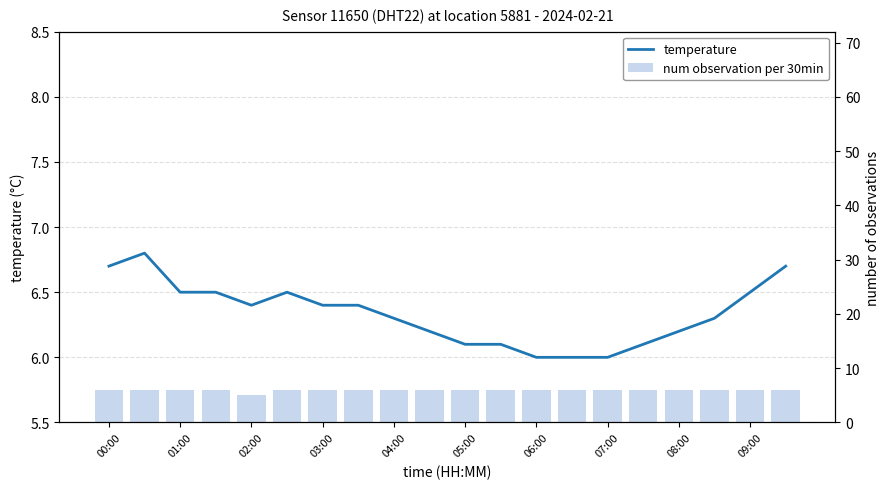

How many temperature values are between 6 and 7?

20